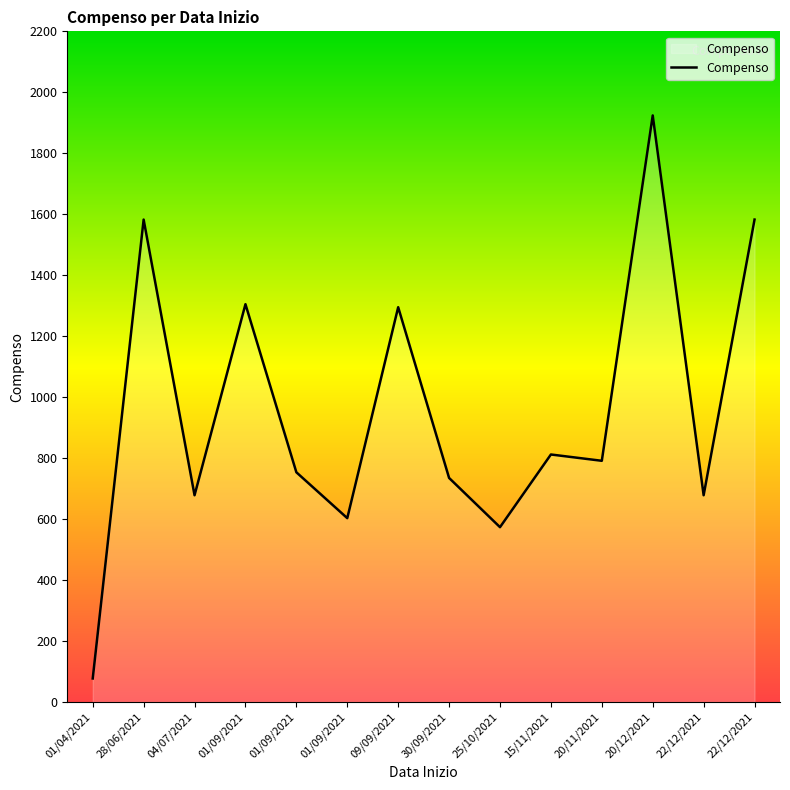

How many lines are shown in the chart?

1